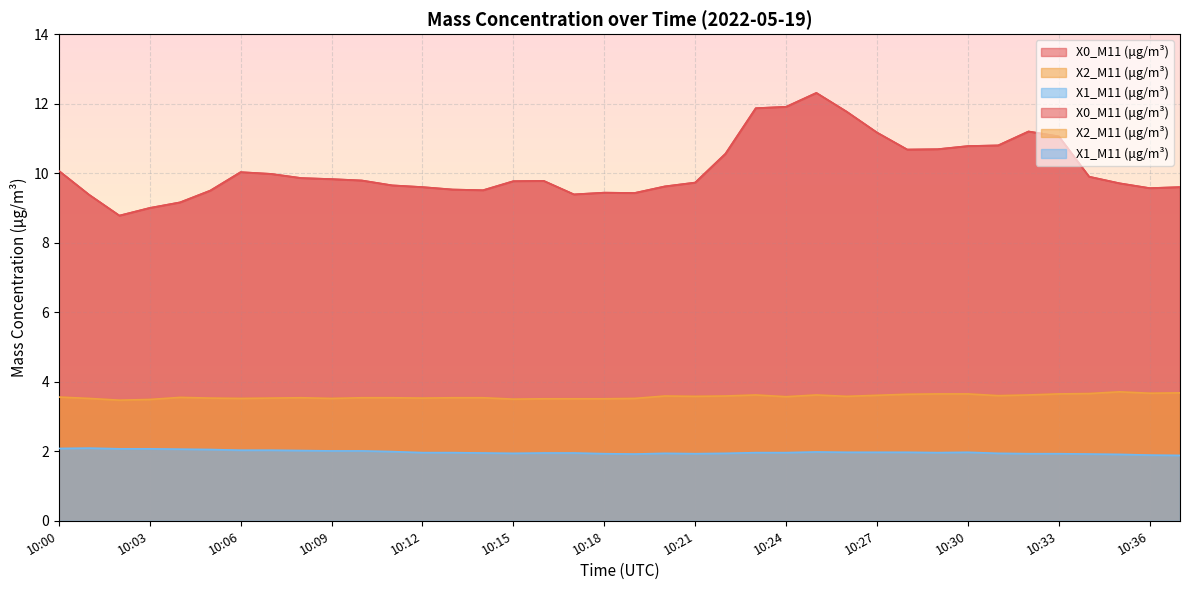

What is the sum of all X1_M11 (μg/m³) values?

75.0